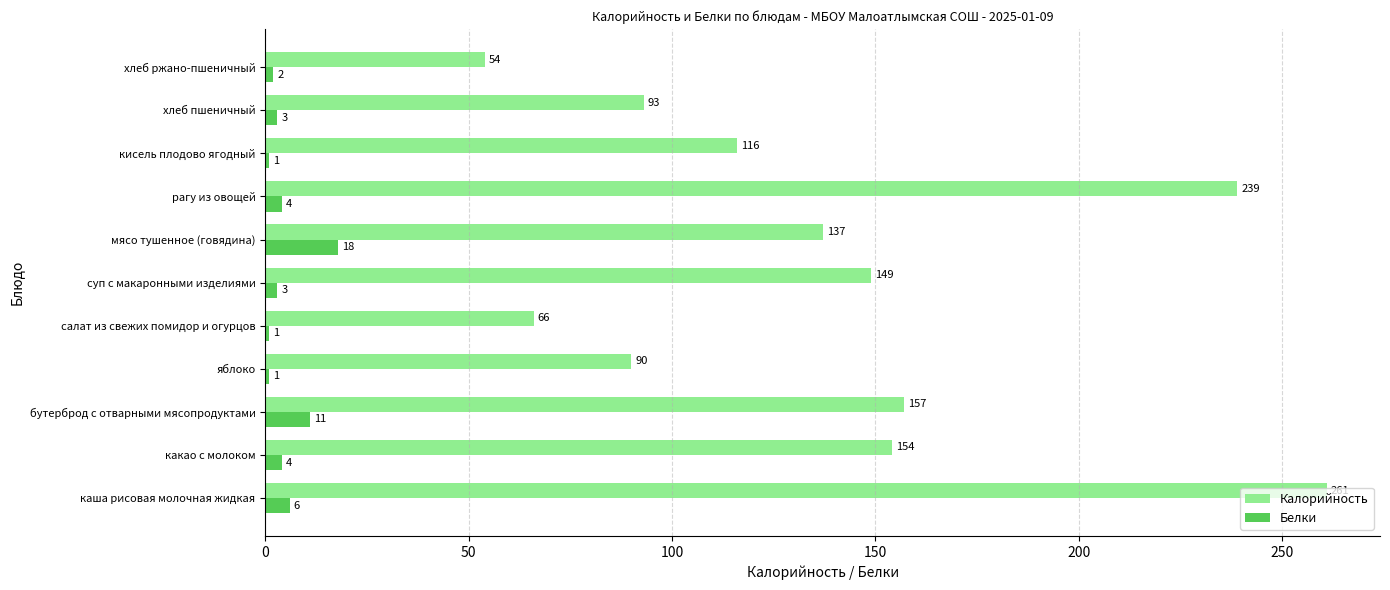

How many values in the Белки series are below 3?

4